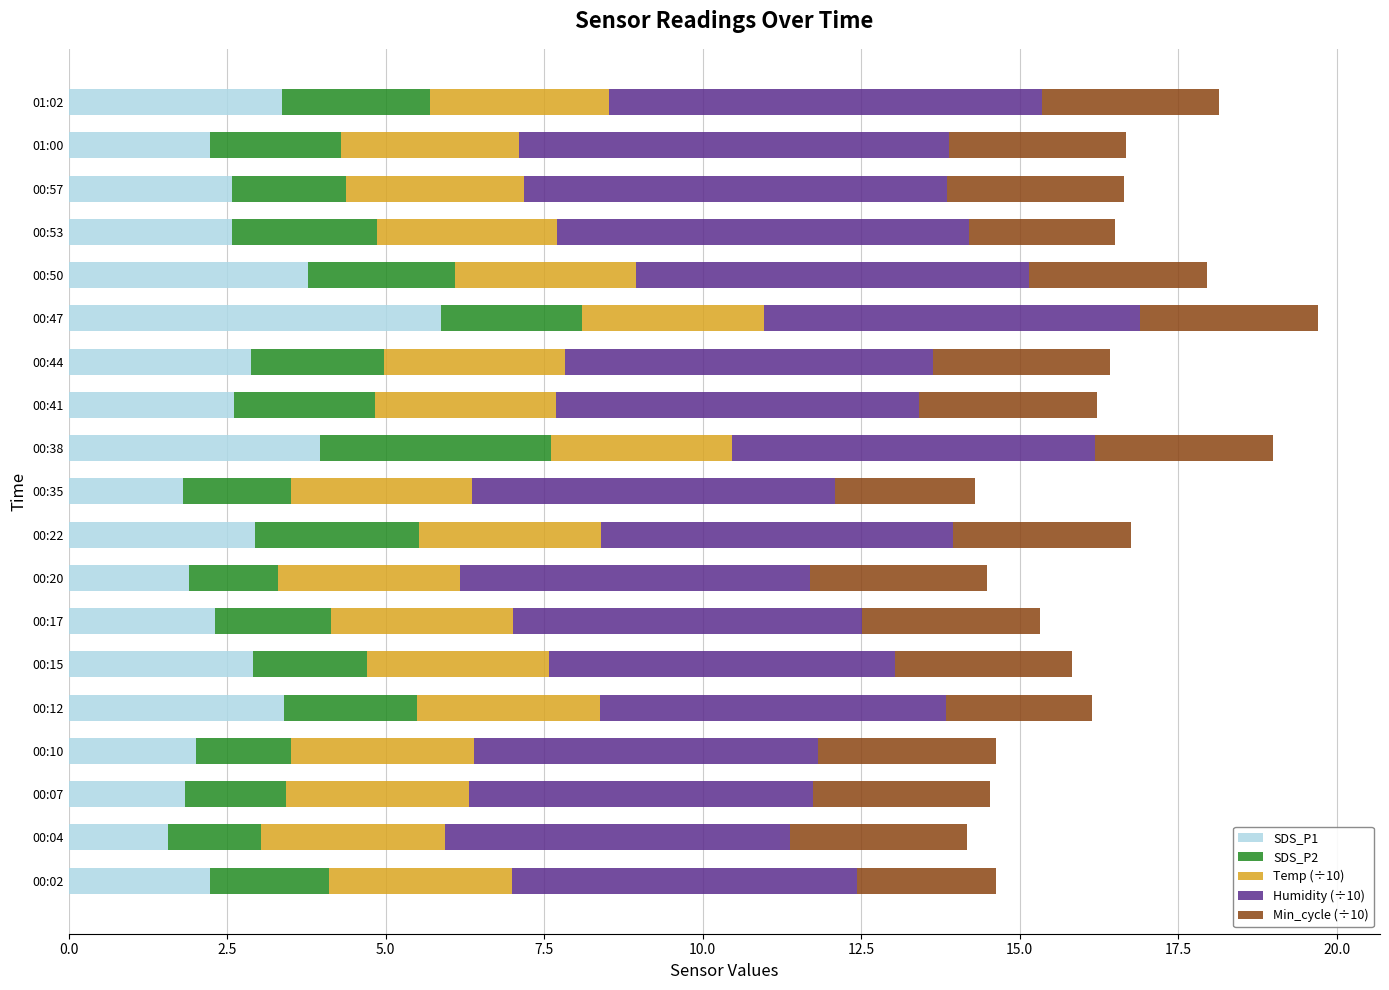

What is the lowest value of the SDS_P1 series?

1.6